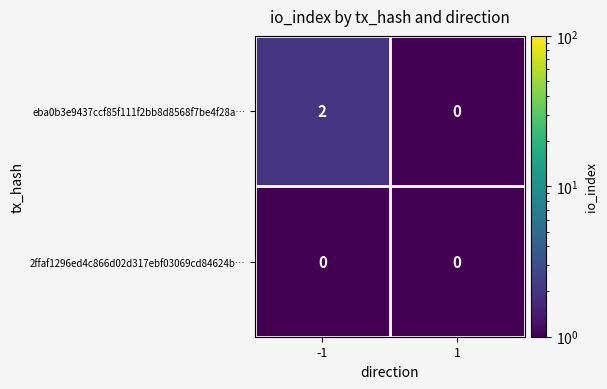

What is the spread (max minus min) of values at -1?

2